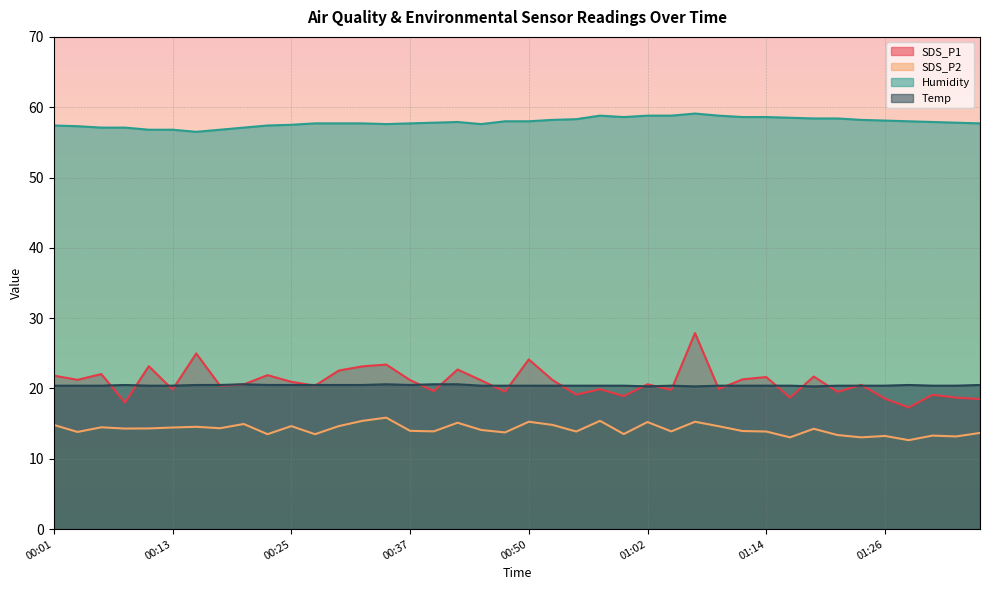

Is the value of SDS_P1 at 01:36 greater than the value of Temp at 00:30?

No